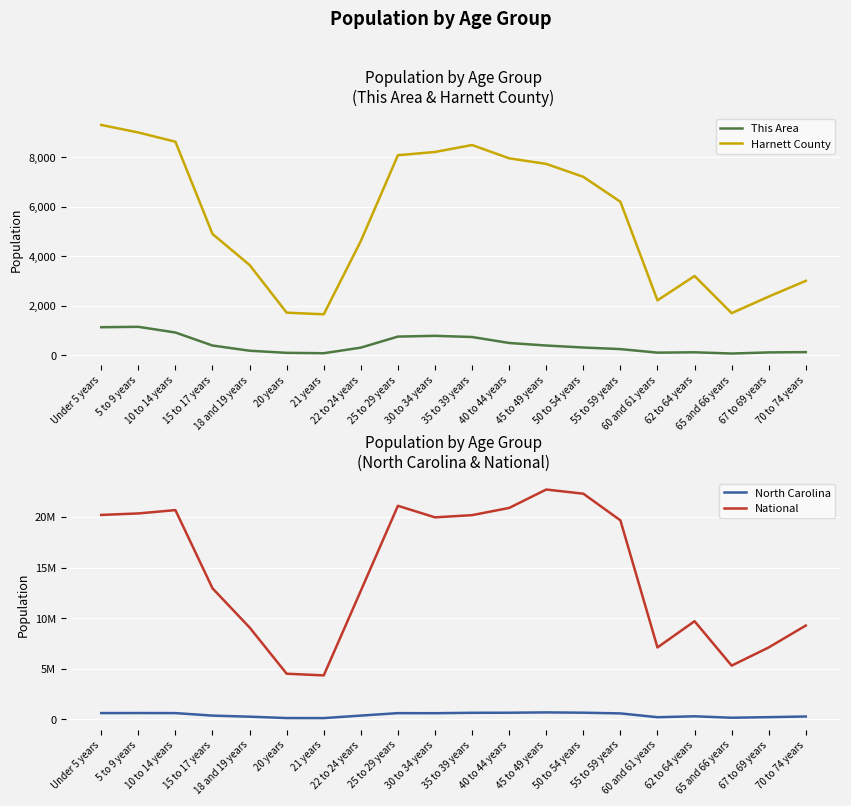

What is the difference between the second highest and second lowest values in the This Area series?

1052